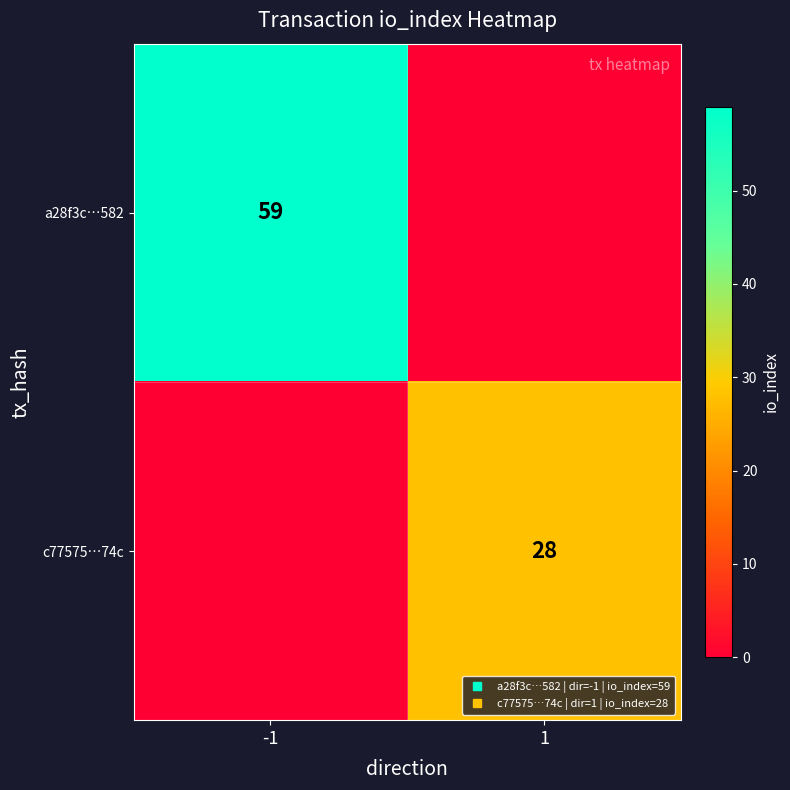

What is the spread (max minus min) of values at -1?

59